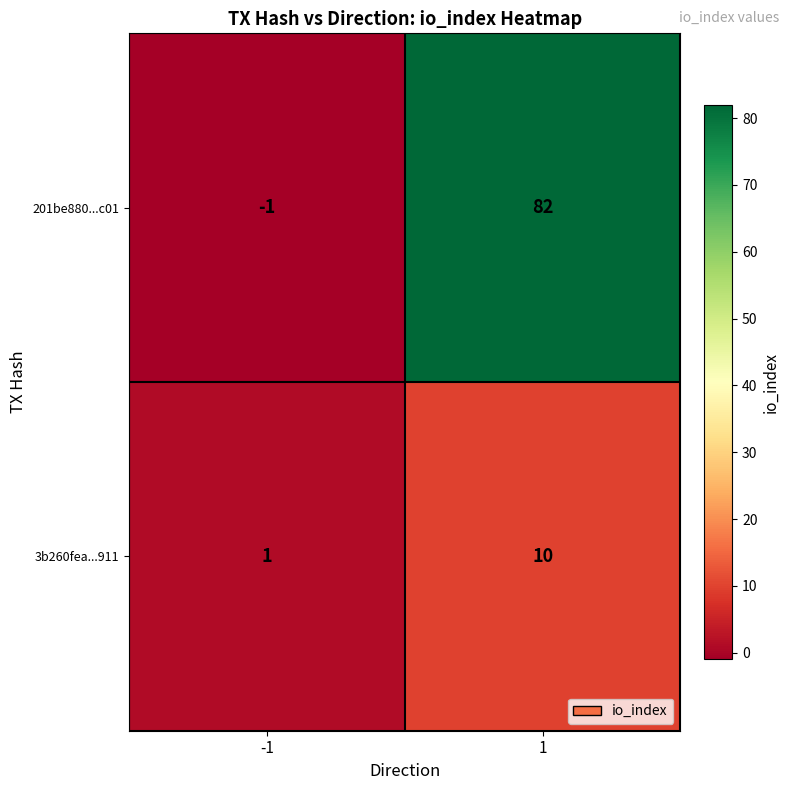

The 3b260fea...911 series shows 1 at -1. True or false?

True